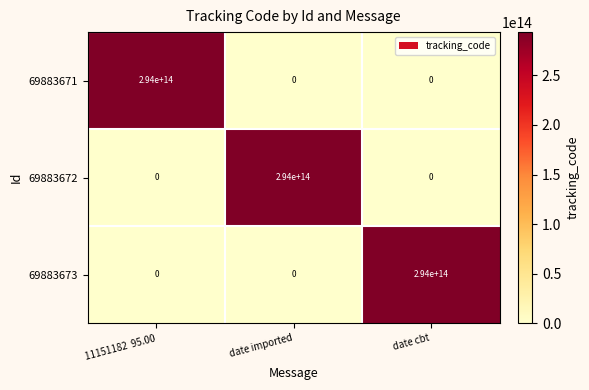

Count the 69883671 values in the range 0 to 294000000000000.

3